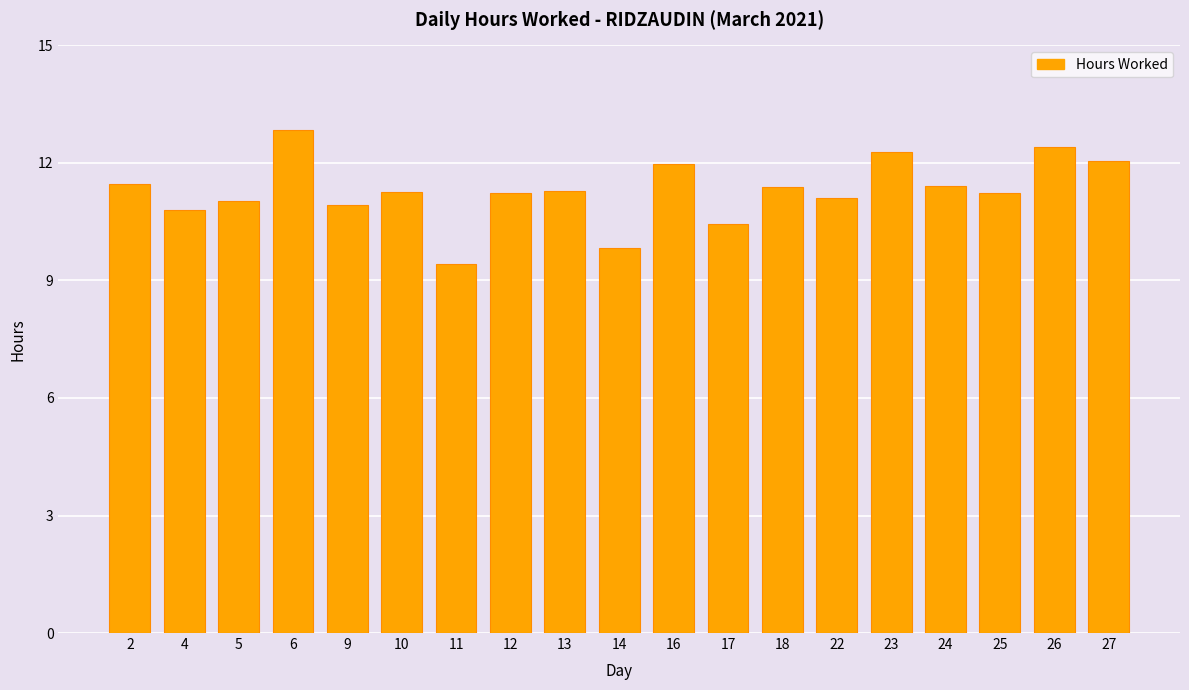

At which label does the data first exceed 11?

2